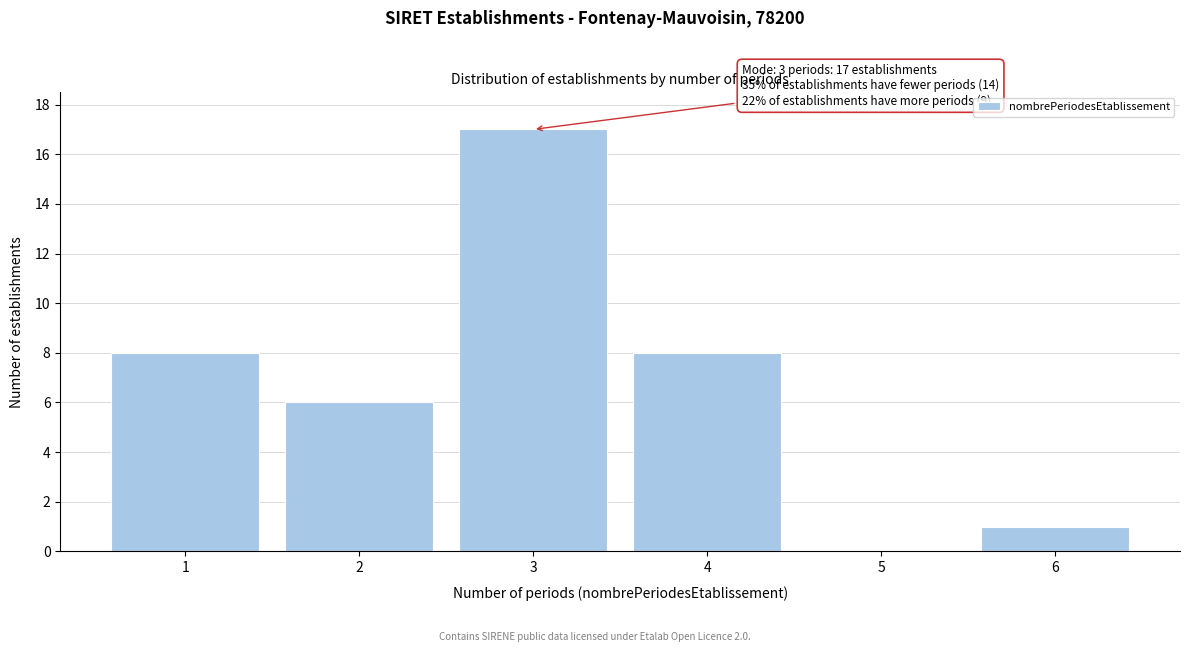

Reading left to right, extract all data points from this chart.

1=8	2=6	3=17	4=8	5=0	6=1